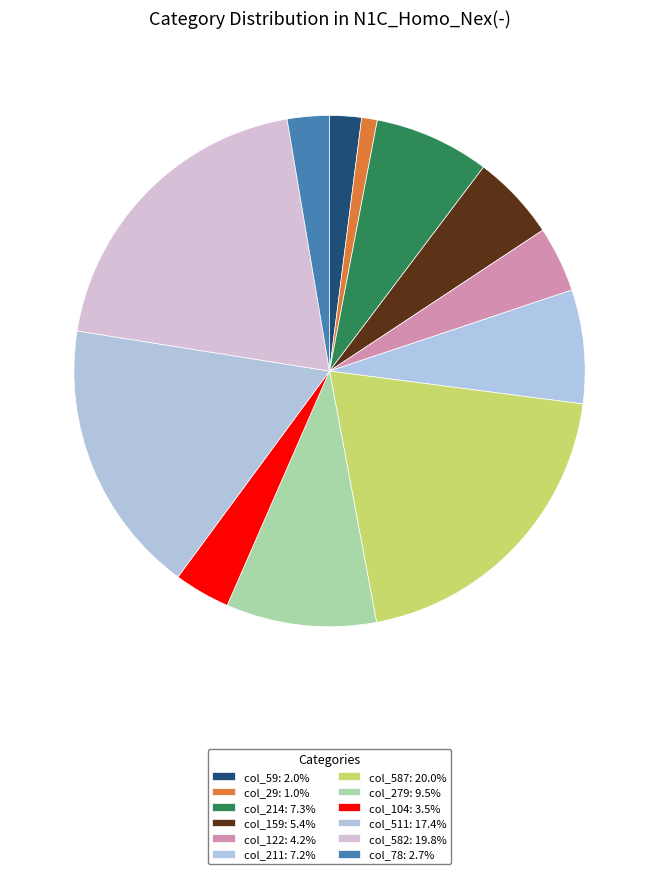

The col_78 slice represents 3% of the pie. True or false?

True